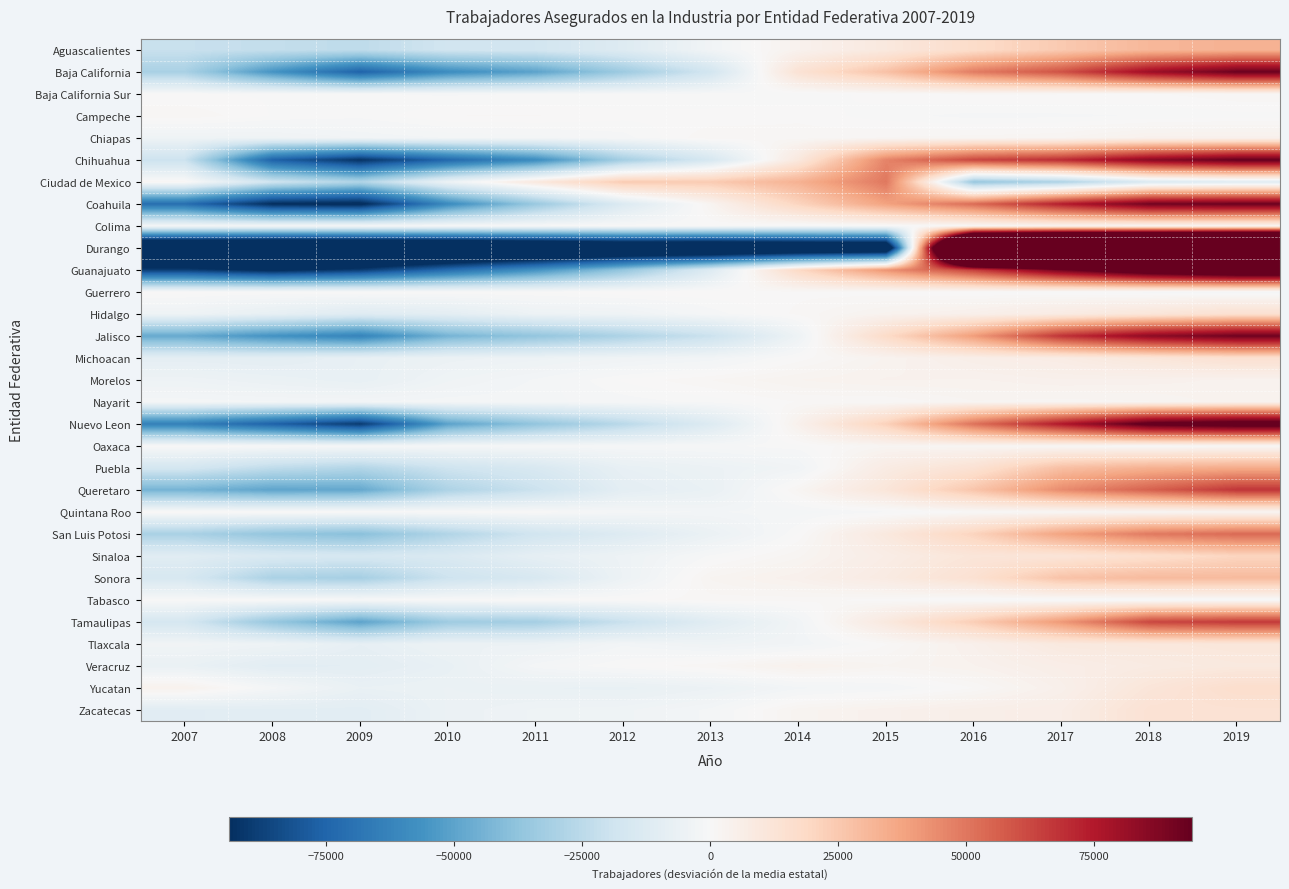

How many data points does each series have?

13